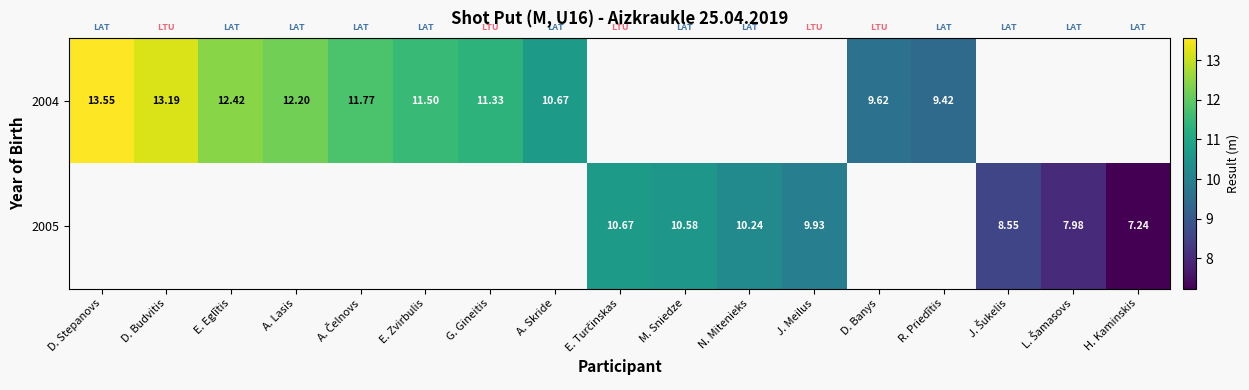

How many categories are shown in the chart?

17